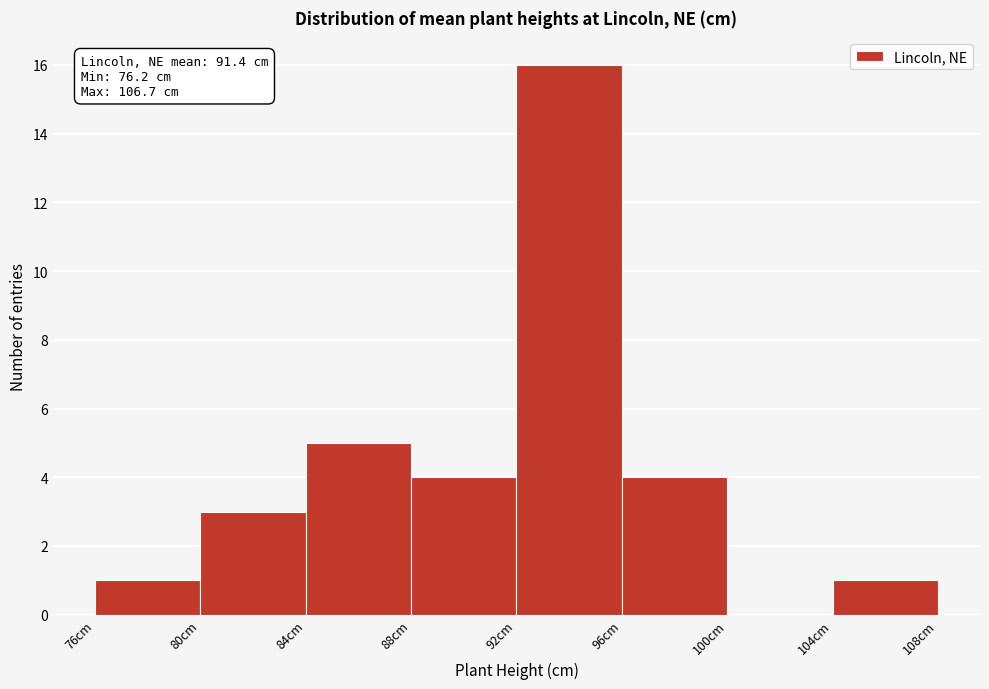

Over which range of the x-axis is the bar tallest?

92 to 96